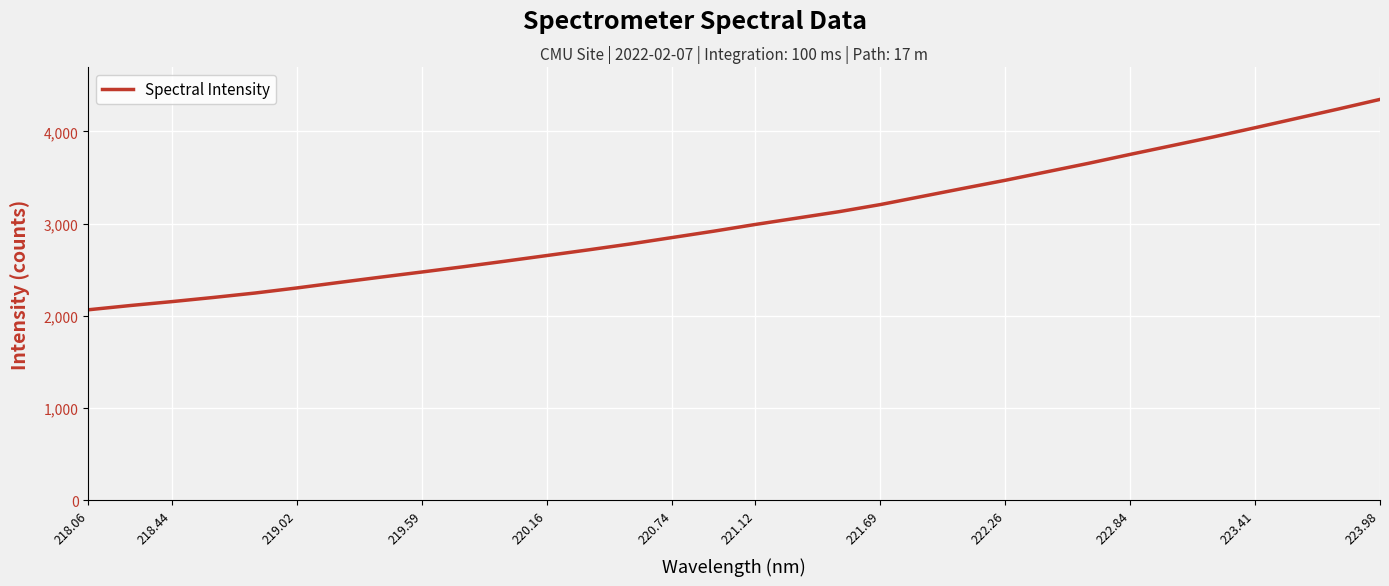

What is the greatest value displayed?

4348.2